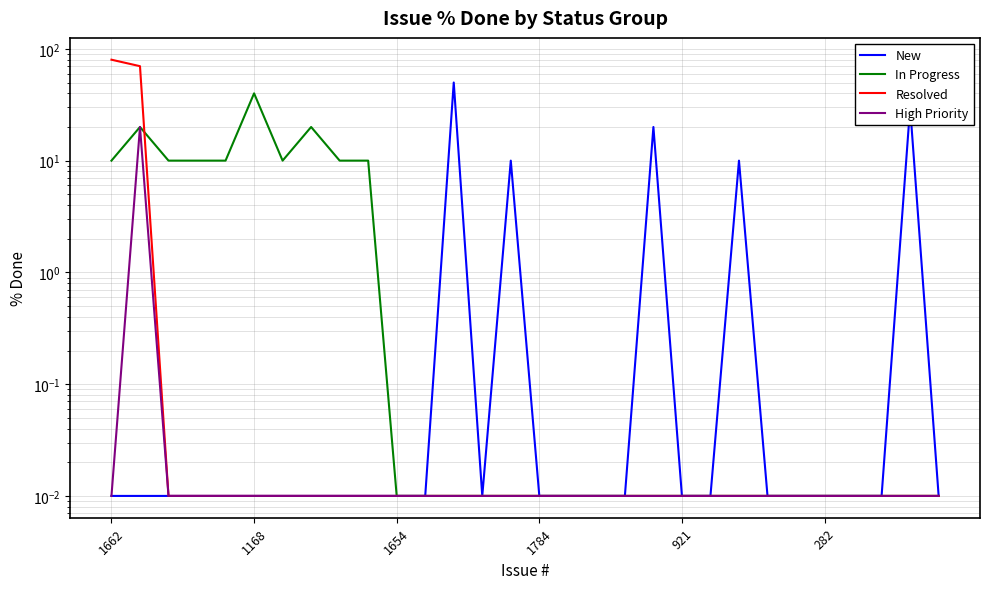

What is the greatest value displayed?

80.0